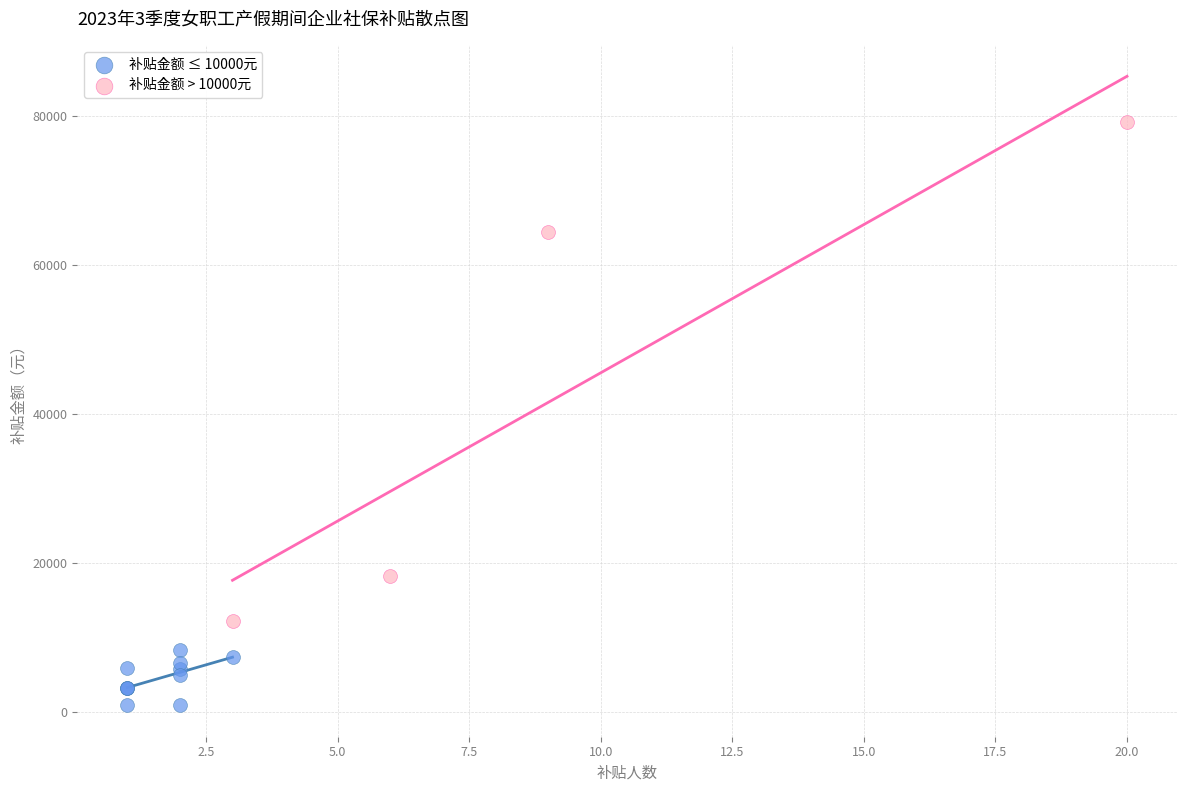

Which series contains the highest Y value?

补贴金额 > 10000元